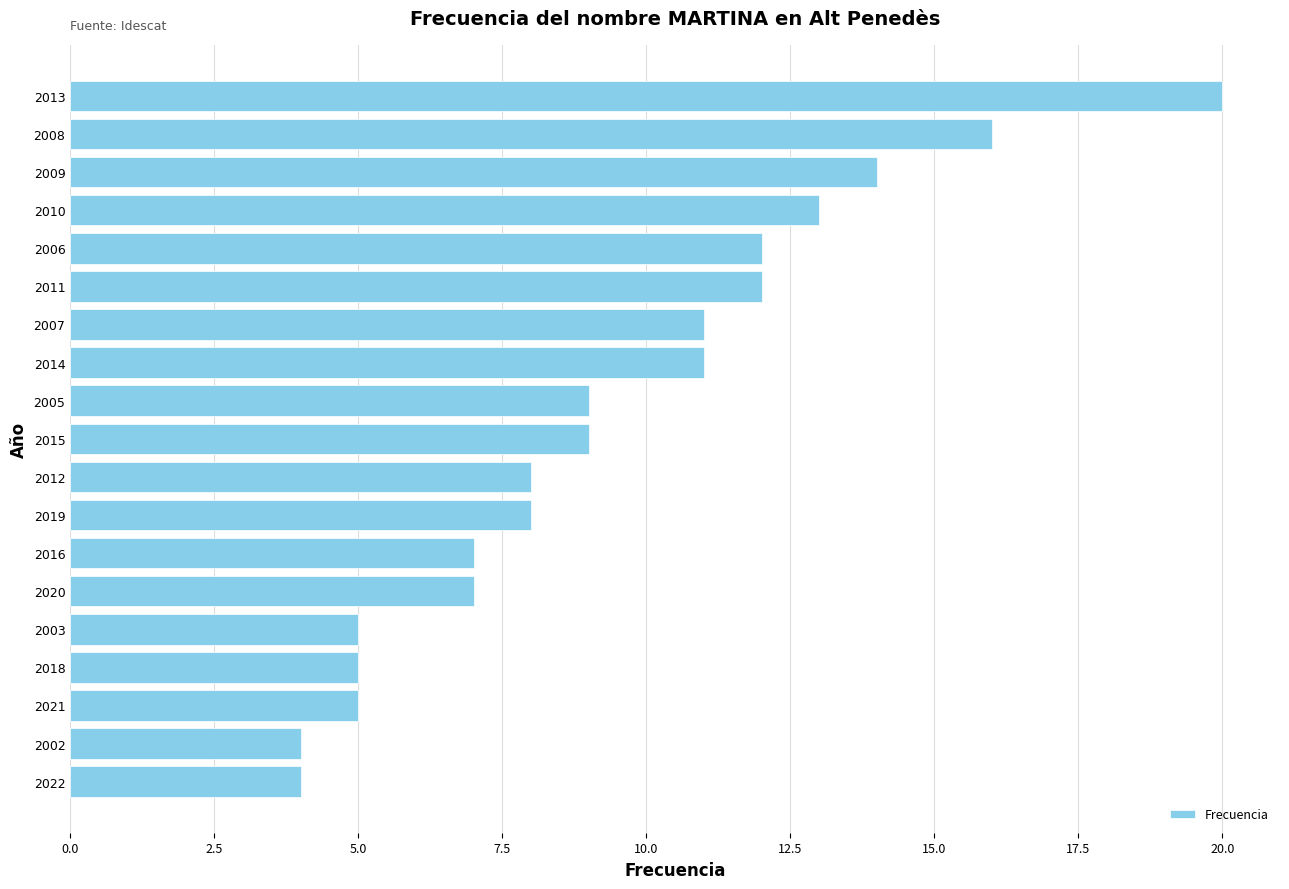

What is the difference between the maximum and second lowest values?

16